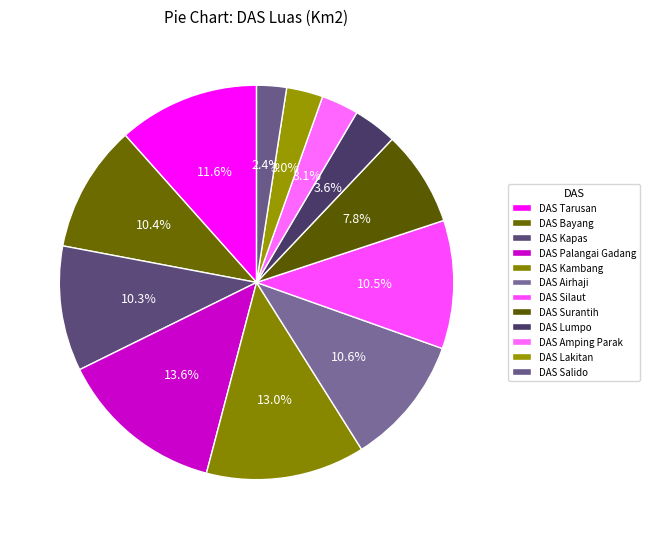

What is the largest slice in the pie chart?

DAS Palangai Gadang